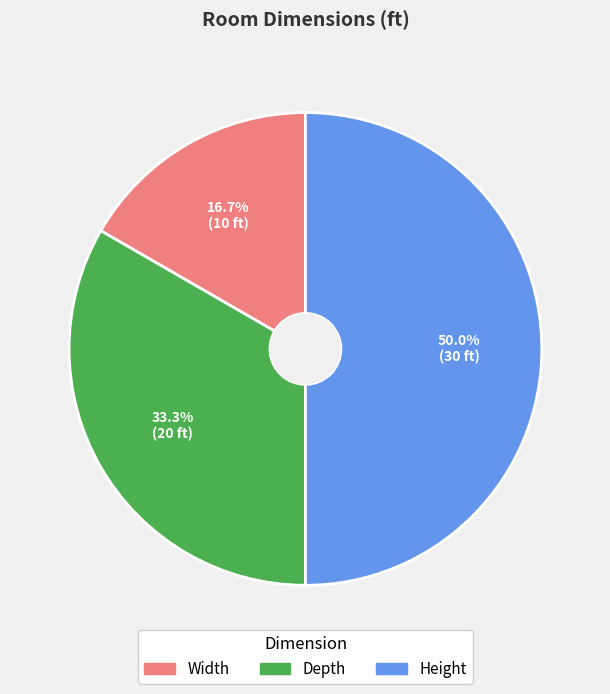

Approximately how many times larger is the value at Depth compared to Height?

0.7